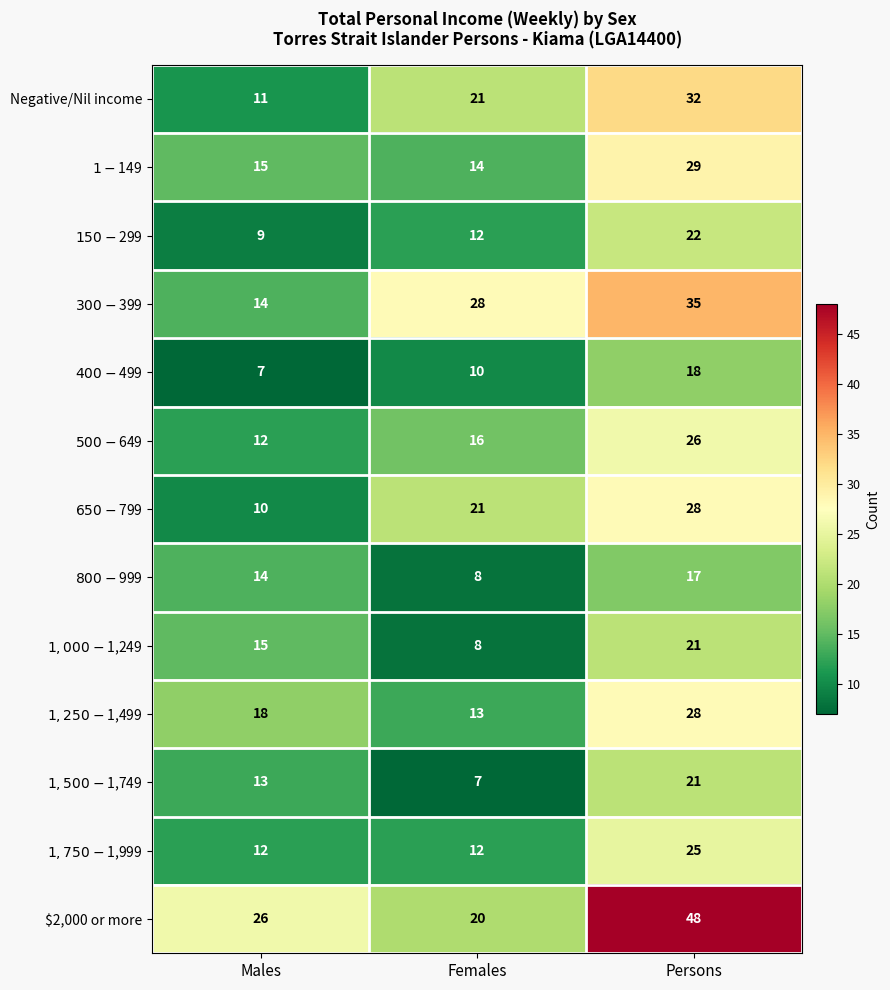

Between Males and Persons, which series saw the biggest shift?

$2,000 or more